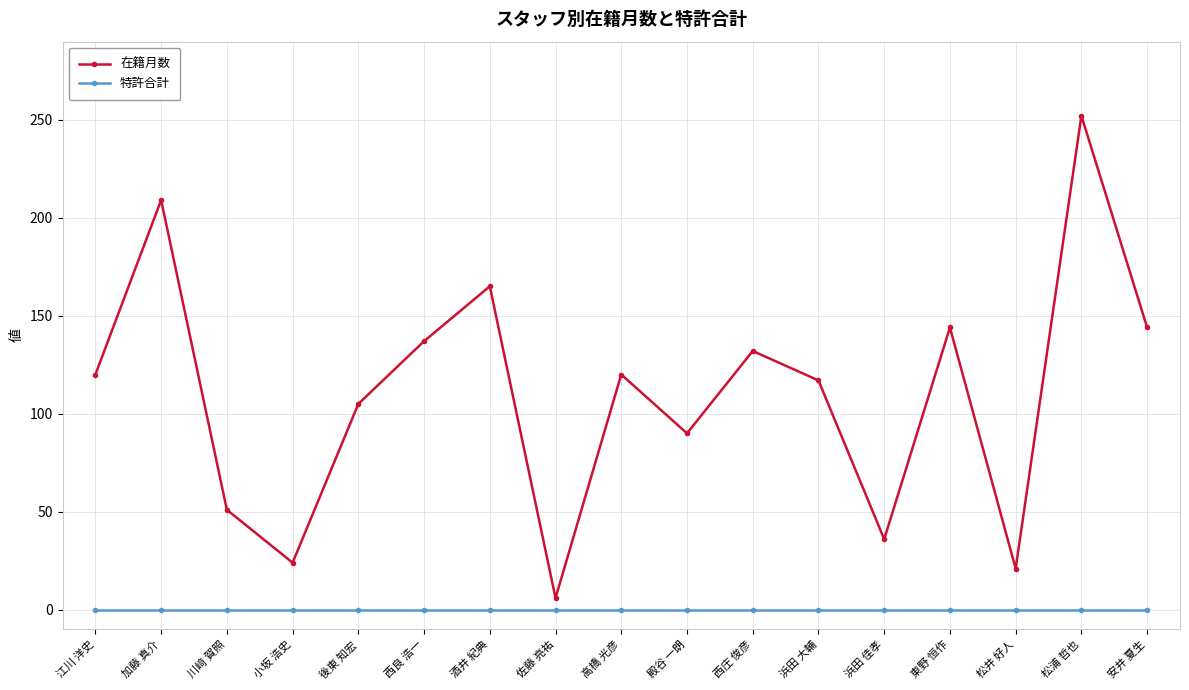

The 特許合計 series shows 0 at 高橋 光彦. True or false?

True